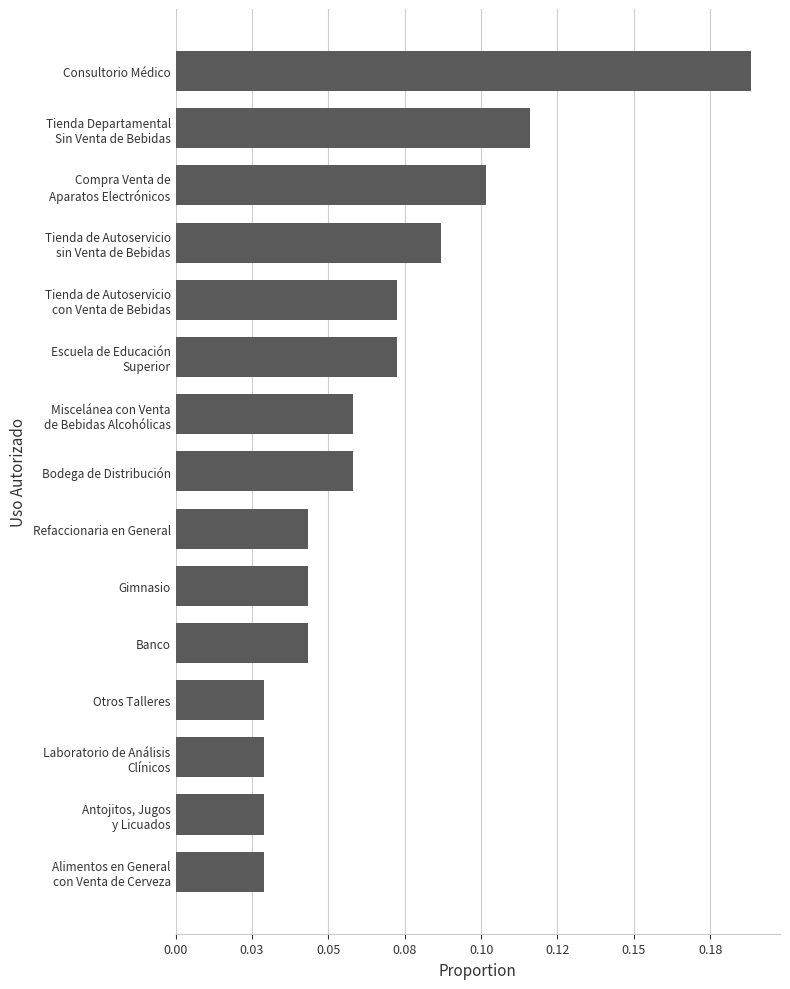

Does the chart contain any negative values?

No